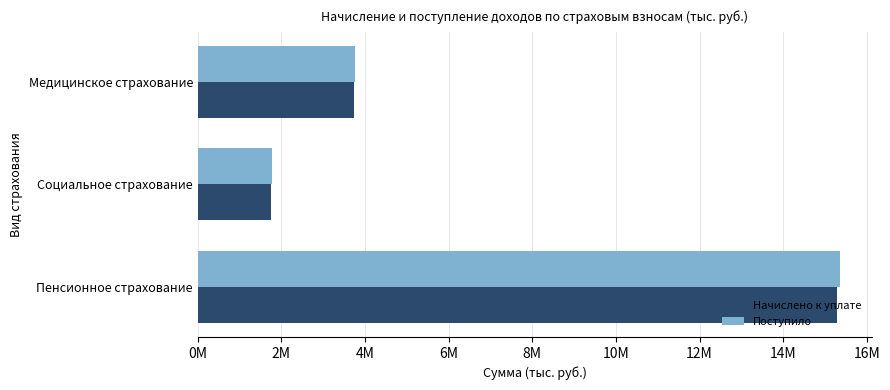

Reading left to right, extract all data points from this chart.

Начислено к уплате: 15296945	1751062	3729967
Поступило: 15350996	1764161	3766809